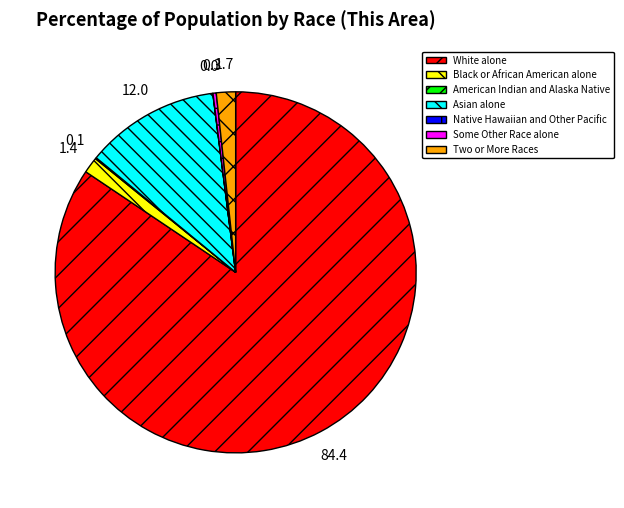

Between Two or More Races and Some Other Race alone, which is larger?

Two or More Races